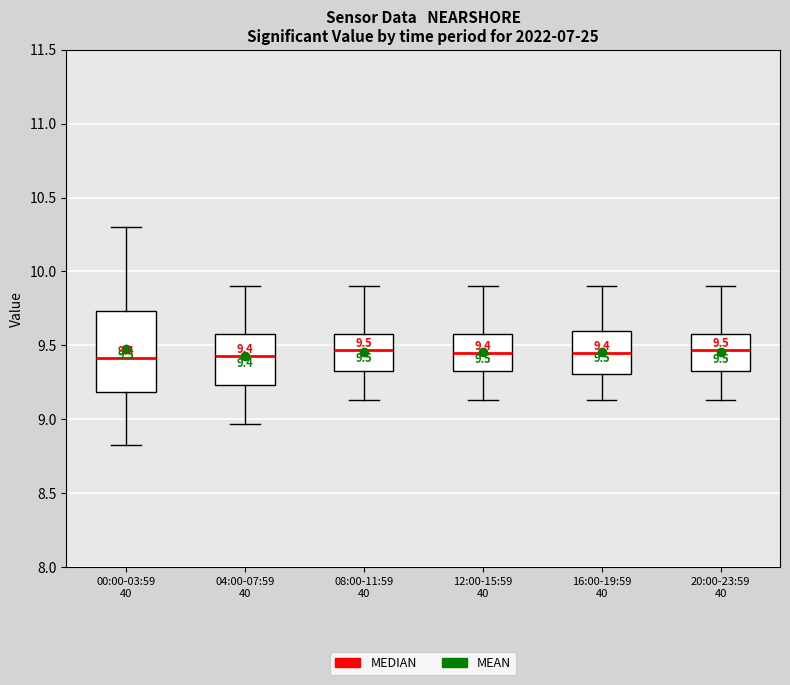

Which box is the tallest, from its lower edge to its upper edge?

00:00-03:59 40